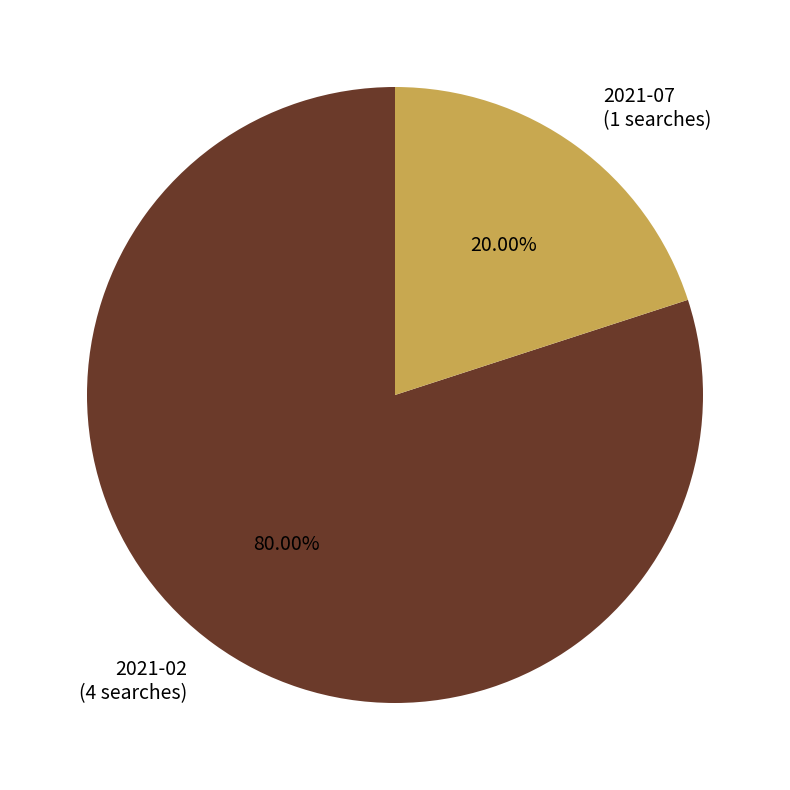

How many segments does this pie chart have?

2